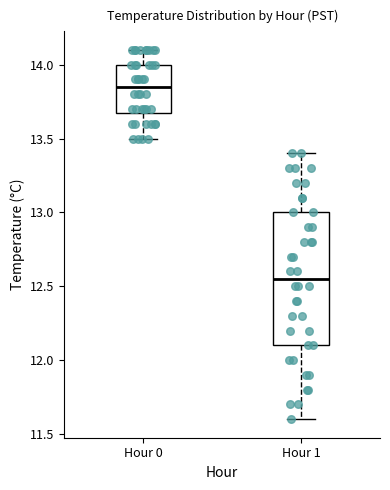

Where is the upper edge of the box for Hour 0 on the y-axis? The values are not printed on the chart, so give them approximately, as read against the axis.

14.00